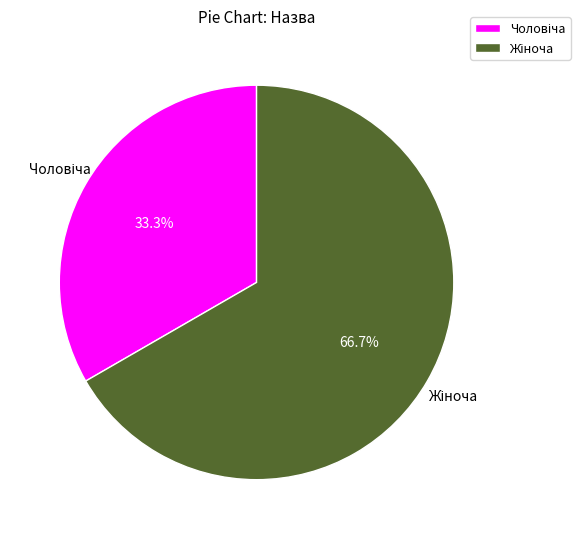

Is there any slice that represents more than half of the pie?

Yes